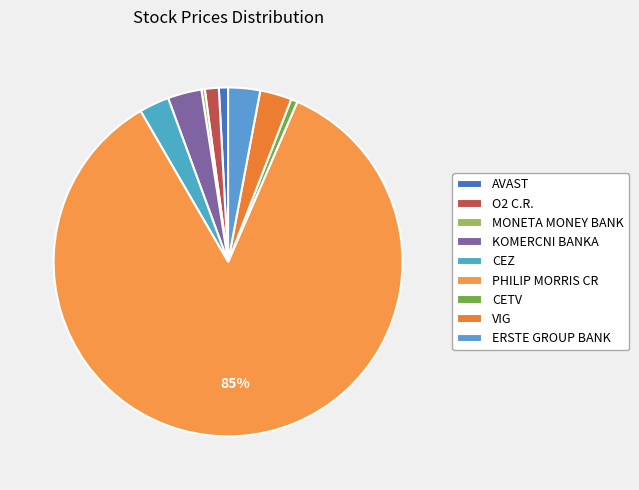

Combined, do AVAST and PHILIP MORRIS CR account for over 50%?

Yes